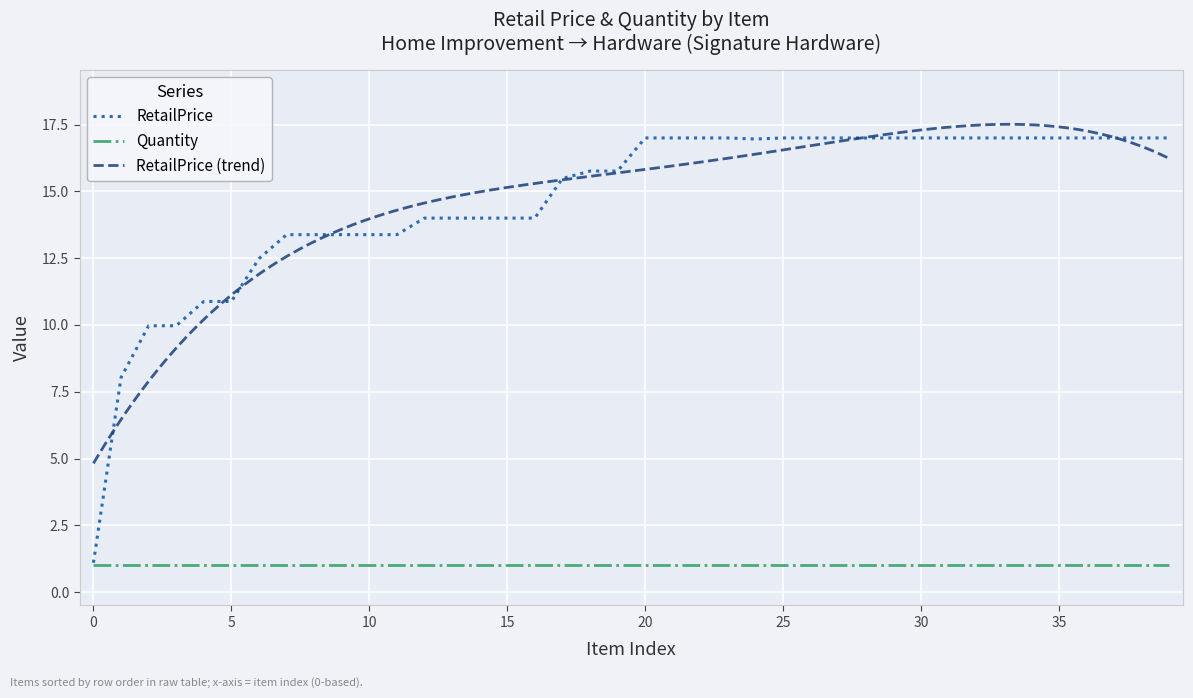

Reading right to left, list all the values displayed in this chart.

17.0	17.0	17.0	17.0	17.0	17.0	17.0	17.0	17.0	17.0	17.0	17.0	17.0	17.0	17.0	17.0	17.0	17.0	17.0	17.0	15.8	15.8	15.5	14.0	14.0	14.0	14.0	14.0	13.4	13.4	13.4	13.4	13.4	12.5	10.9	10.9	10.0	10.0	8.0	1.1